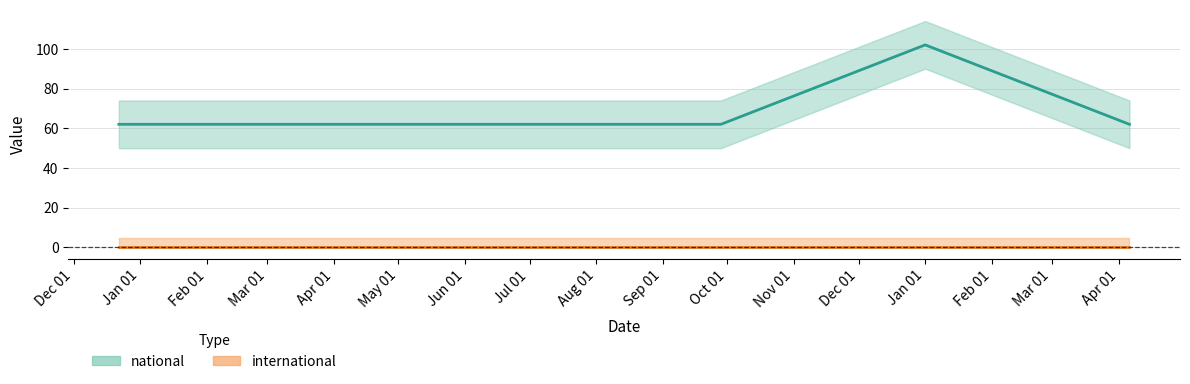

Rank the categories by value from lowest to highest.

2017-12-22, 2018-04-09, 2018-07-11, 2018-09-28, 2019-04-06, 2019-01-01